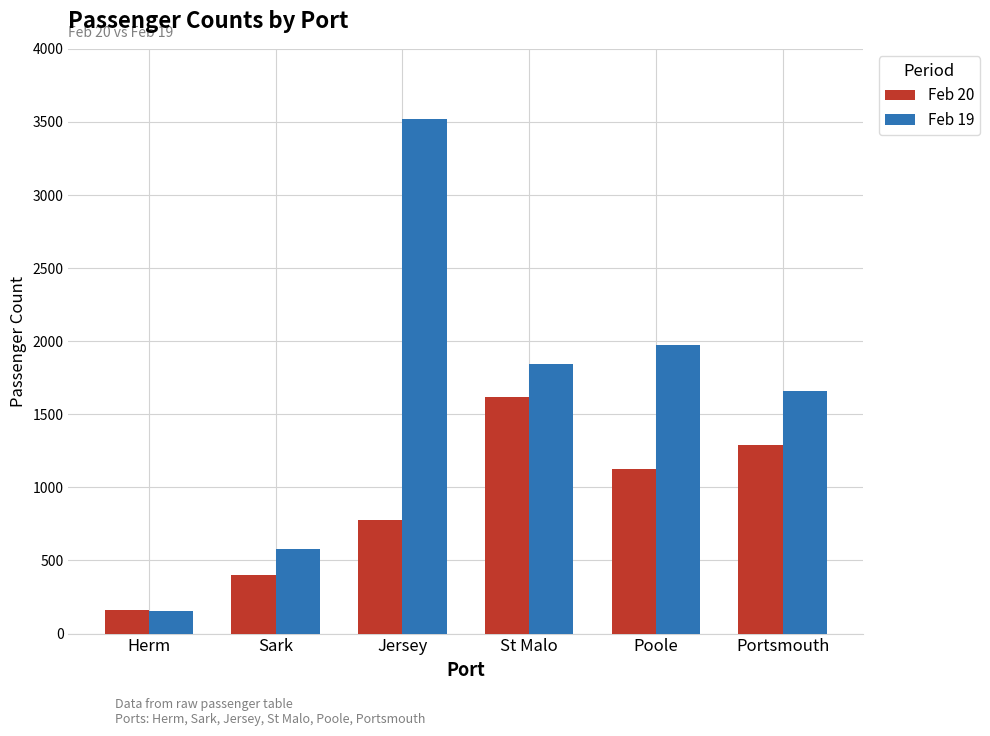

How many distinct data groups are displayed?

2